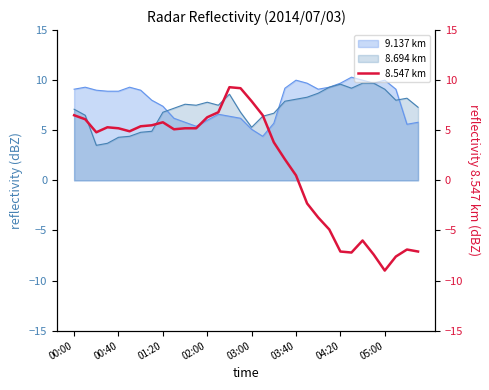

What is the maximum value for 9.137 km?

10.3